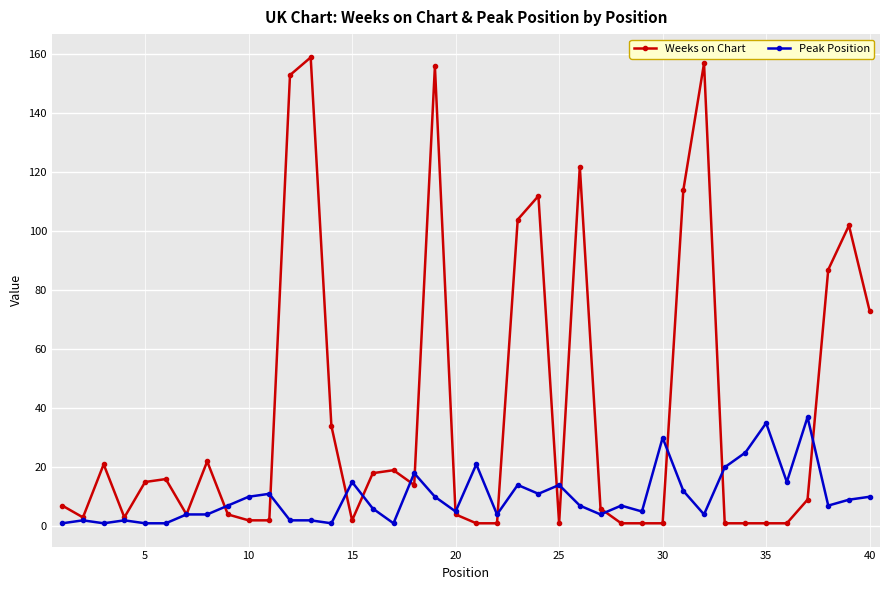

How many categories are shown in the chart?

40